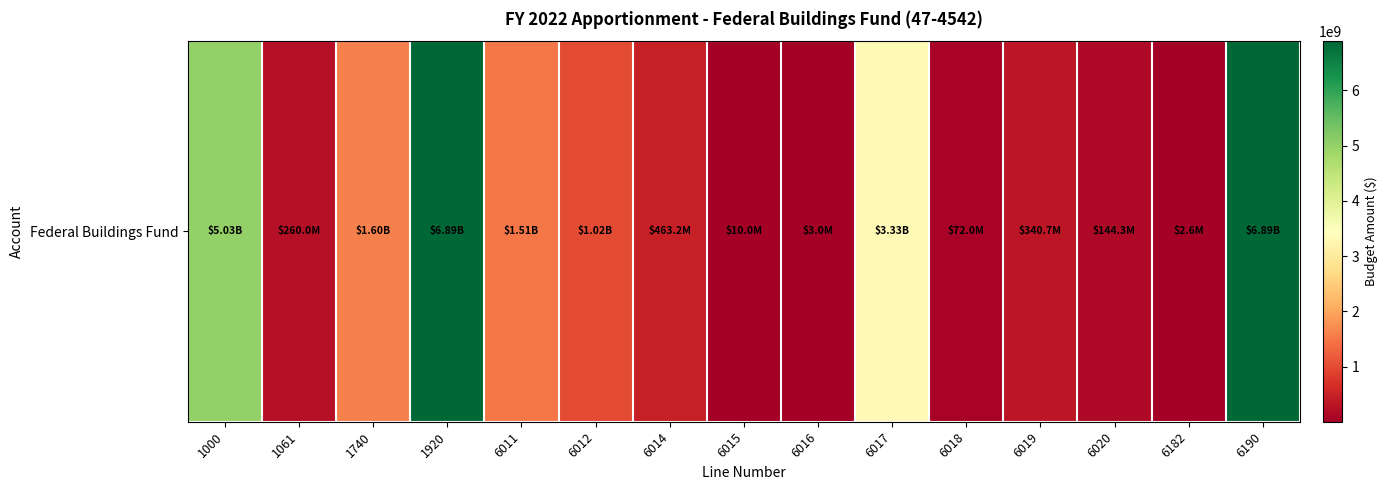

Reading left to right, what are all the values shown in this chart?

1000=5030333528	1061=260000000	1740=1602173000	1920=6892506528	6011=1506442715	6012=1021035065	6014=463154918	6015=10000000	6016=3000000	6017=3329153923	6018=72042751	6019=340748279	6020=144313349	6182=2615528	6190=6892506528